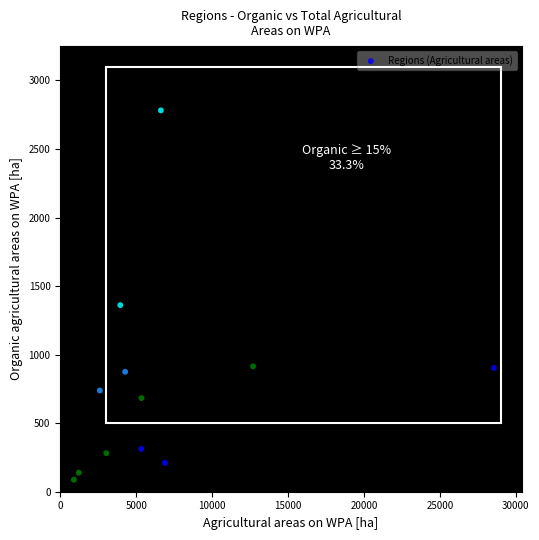

What Y value in the scatter plot is closest to 1434?

1361.1